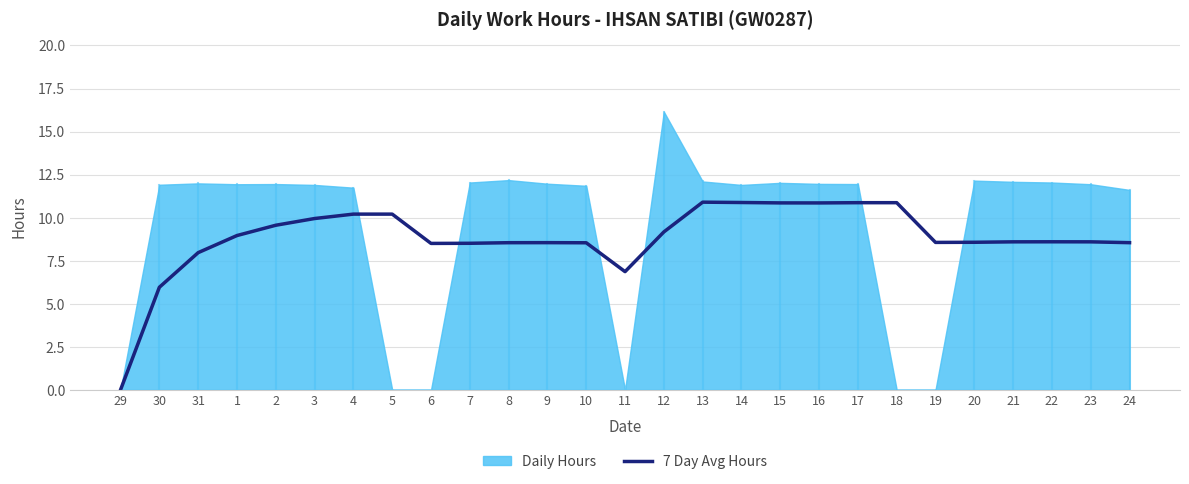

Where is the first local minimum?

6